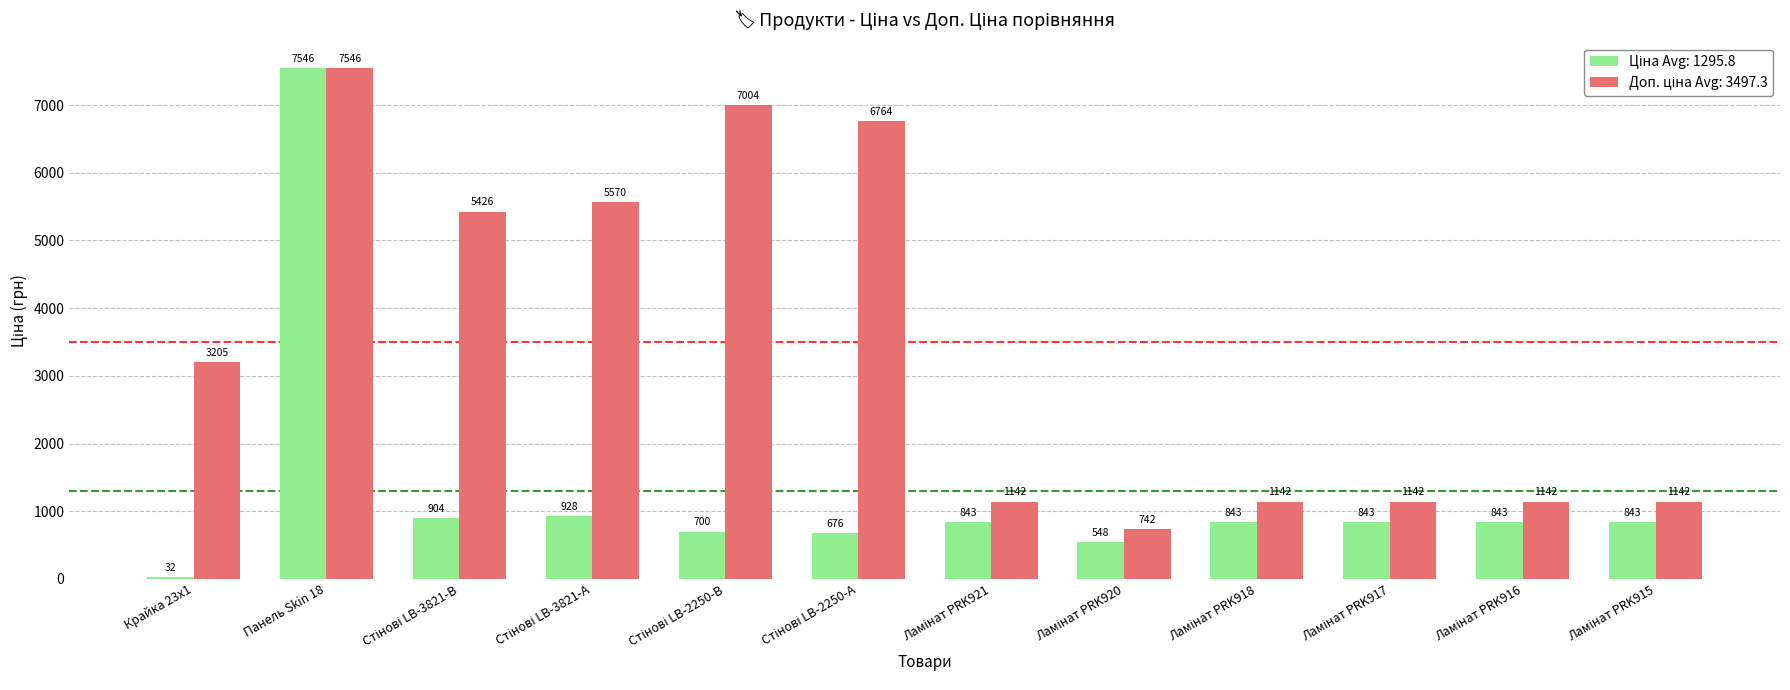

At which category is the sum across all series the highest?

Панель Skin 18